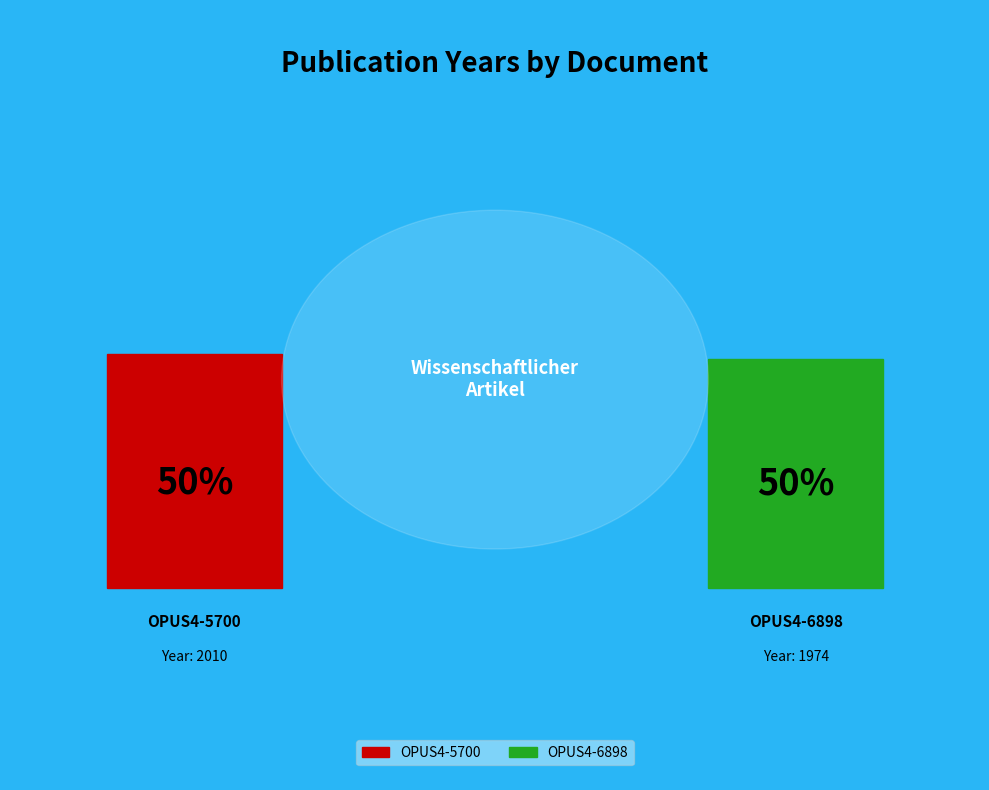

To the nearest percent, what is the combined percentage of OPUS4-6898 and OPUS4-5700?

100%